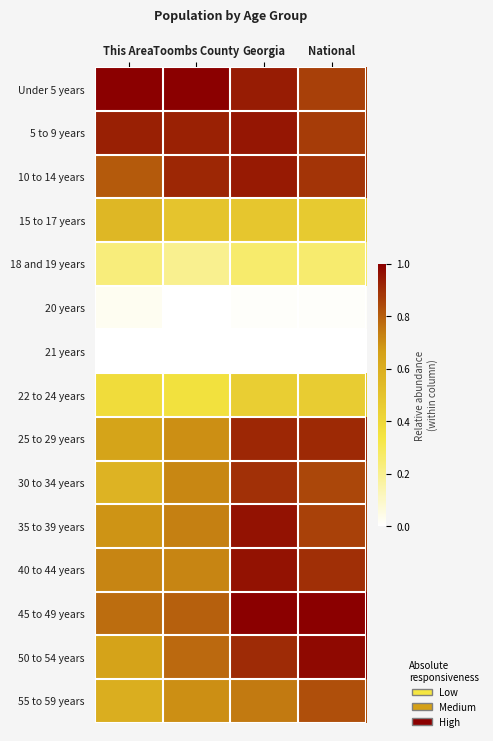

Count the number of data series in this chart.

15